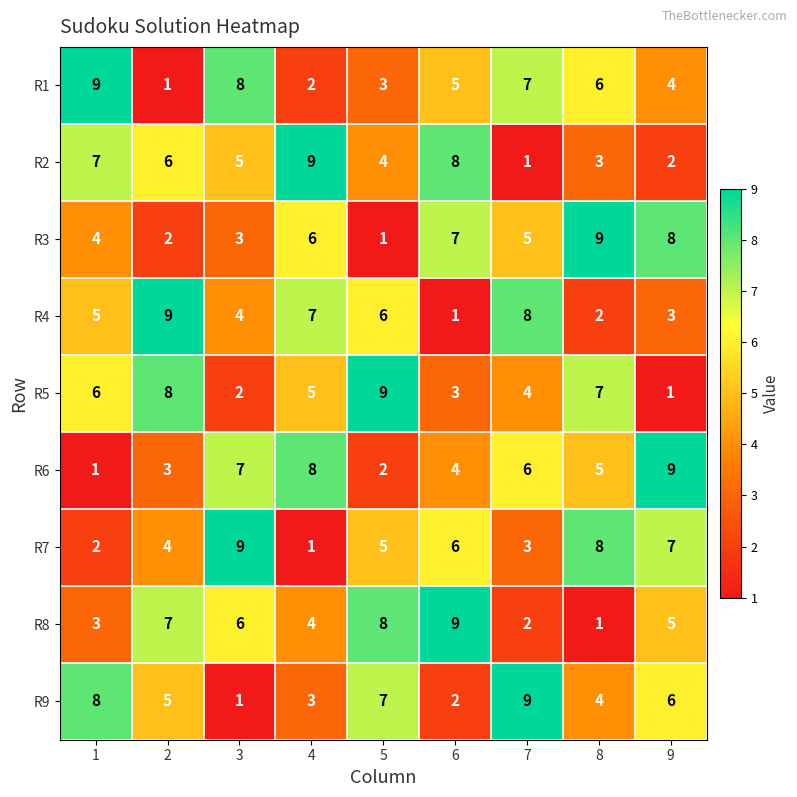

At 8, list the series in order from smallest to largest.

R8, R4, R2, R9, R6, R1, R5, R7, R3